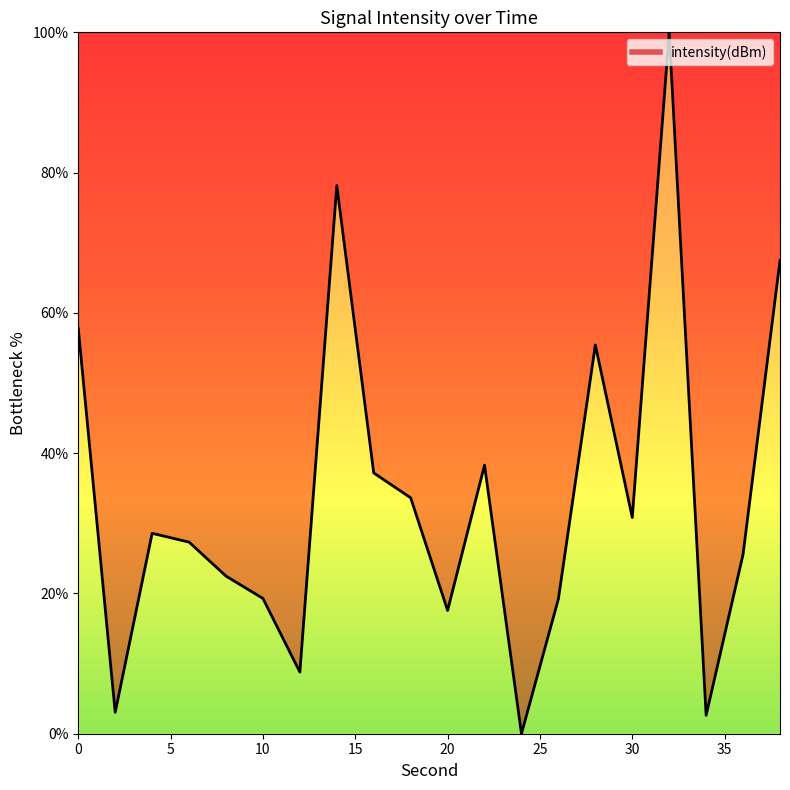

What is the difference between the maximum and minimum values?

100.0